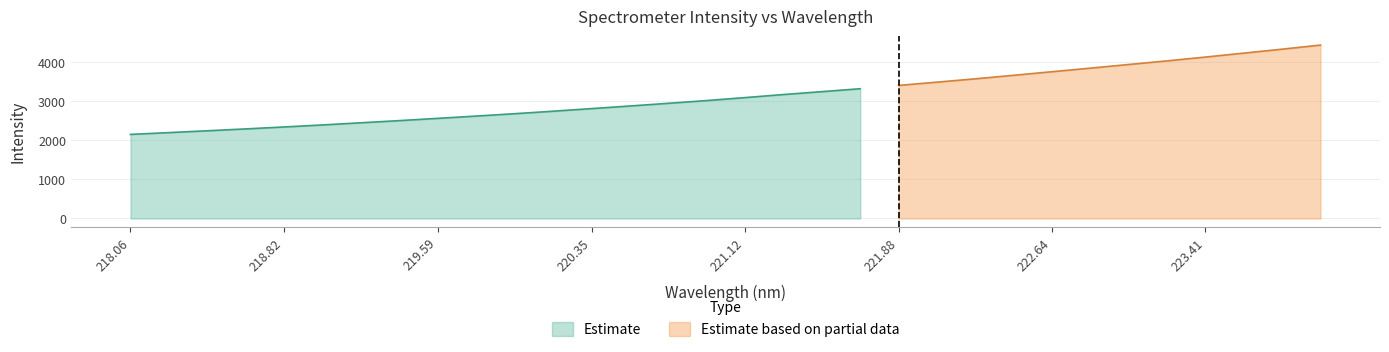

Reading right to left, what are all the values shown in this chart?

223.9802=4436.3	223.7895=4331.9	223.5987=4230.8	223.408=4129.9	223.2172=4032.4	223.0264=3939.8	222.8355=3846.6	222.6447=3755.0	222.4538=3663.2	222.263=3573.2	222.0721=3487.9	221.8812=3404.4	221.6902=3320.1	221.4993=3244.9	221.3083=3171.2	221.1174=3092.7	220.9264=3016.9	220.7354=2946.6	220.5444=2877.7	220.3533=2811.1	220.1623=2744.6	219.9712=2680.6	219.7801=2620.2	219.589=2561.6	219.3979=2503.8	219.2067=2448.8	219.0156=2393.3	218.8244=2341.7	218.6332=2291.7	218.442=2243.8	218.2508=2197.0	218.0596=2151.1